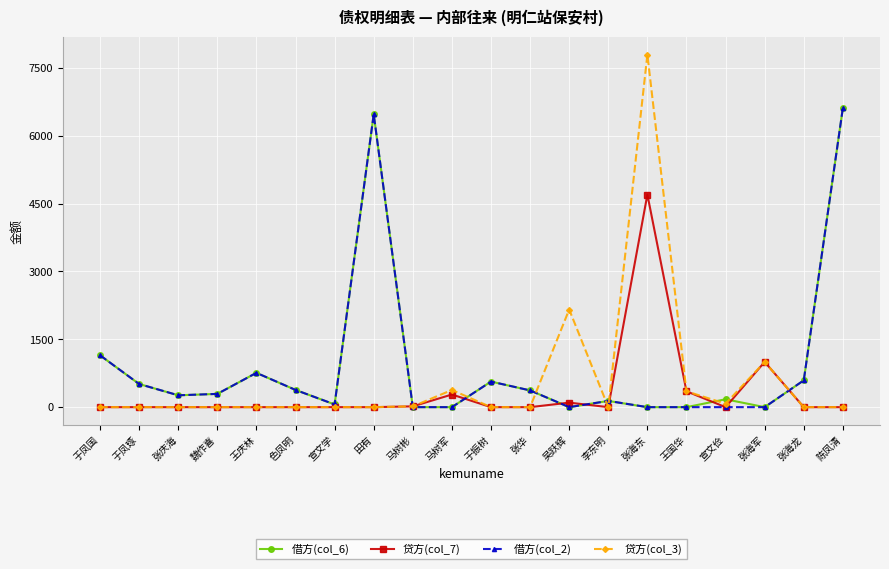

True or false: 贷方(col_7) has a value of 0.0 at 王庆林.

True